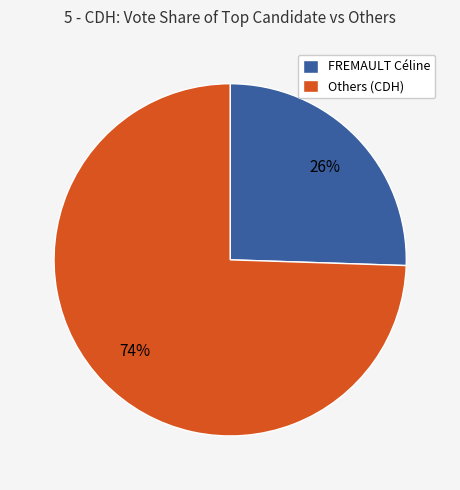

Is it true that FREMAULT Céline is 26% of the pie?

True